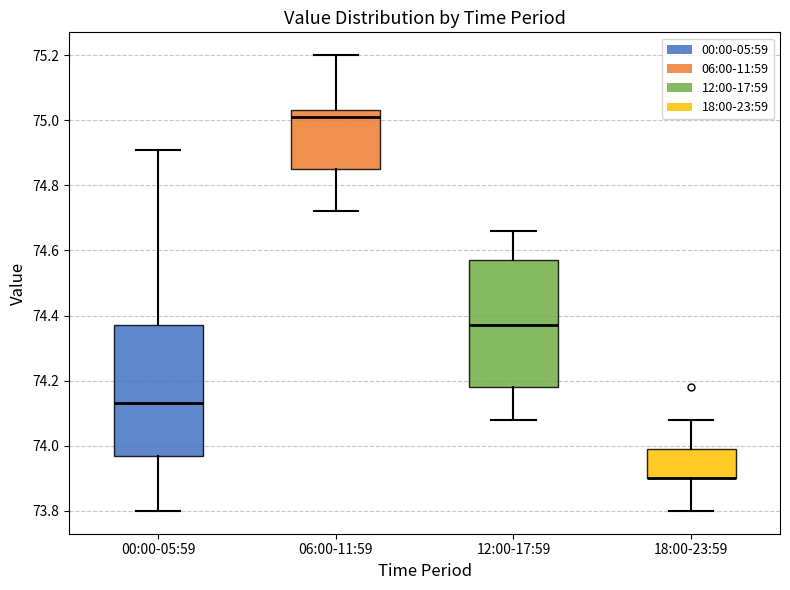

Reading left to right, read every box against the y-axis: the position of its median line, the range the box covers, and the ends of its whiskers. The values are not printed on the chart, so give them approximately, as read against the axis.

00:00-05:59: median 74.14, box 73.96 to 74.38, whiskers 73.80 to 74.92
06:00-11:59: median 75.02, box 74.86 to 75.04, whiskers 74.72 to 75.20
12:00-17:59: median 74.38, box 74.18 to 74.58, whiskers 74.08 to 74.66
18:00-23:59: median 73.90 (drawn on the box's lower edge), box 73.90 to 74.00, whiskers 73.80 to 74.08